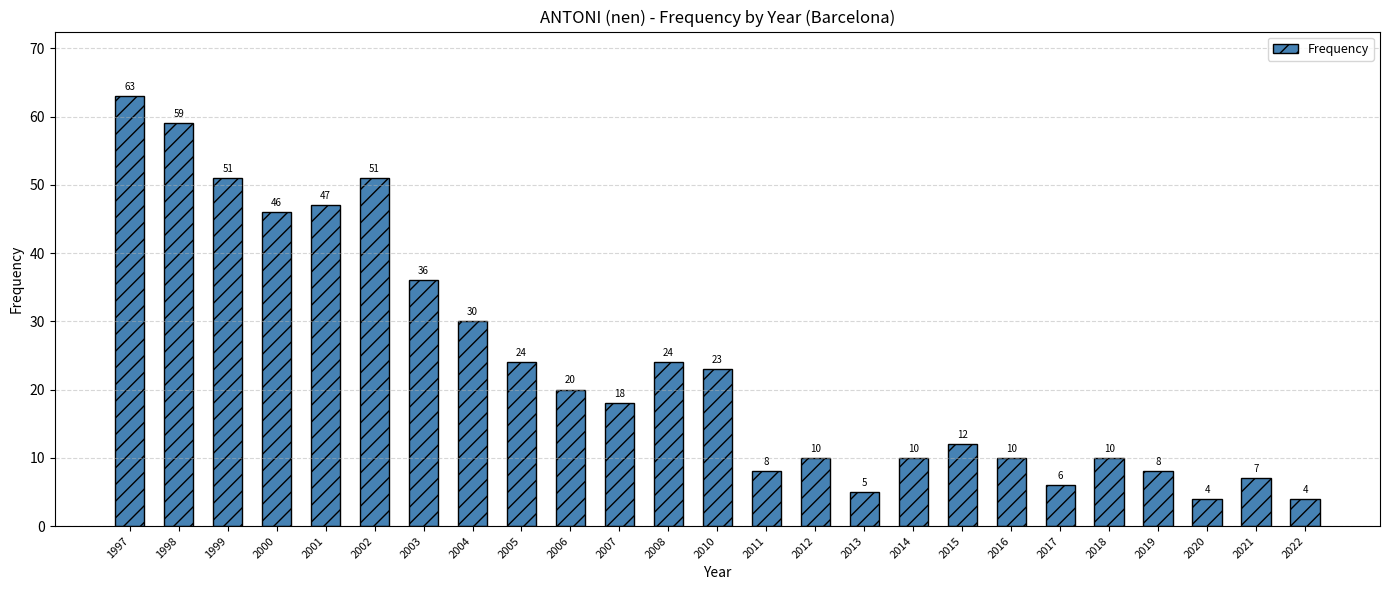

Reading left to right, extract all data points from this chart.

63	59	51	46	47	51	36	30	24	20	18	24	23	8	10	5	10	12	10	6	10	8	4	7	4